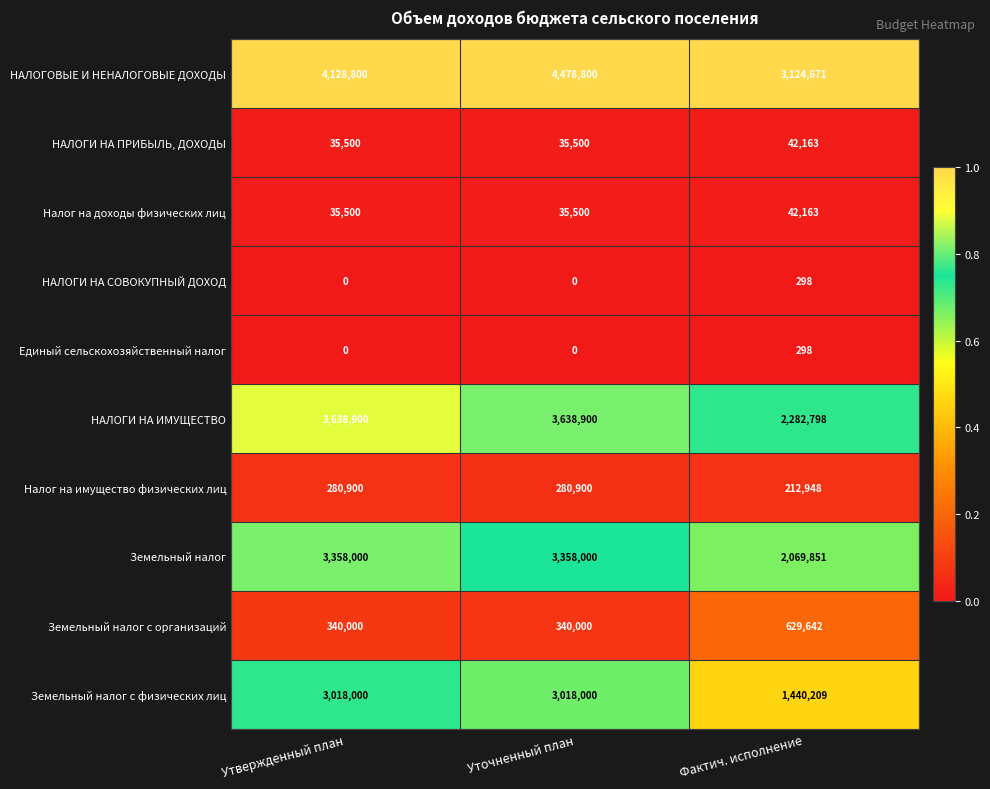

Which series changed the most between Утвержденный план and Уточненный план?

НАЛОГОВЫЕ И НЕНАЛОГОВЫЕ ДОХОДЫ